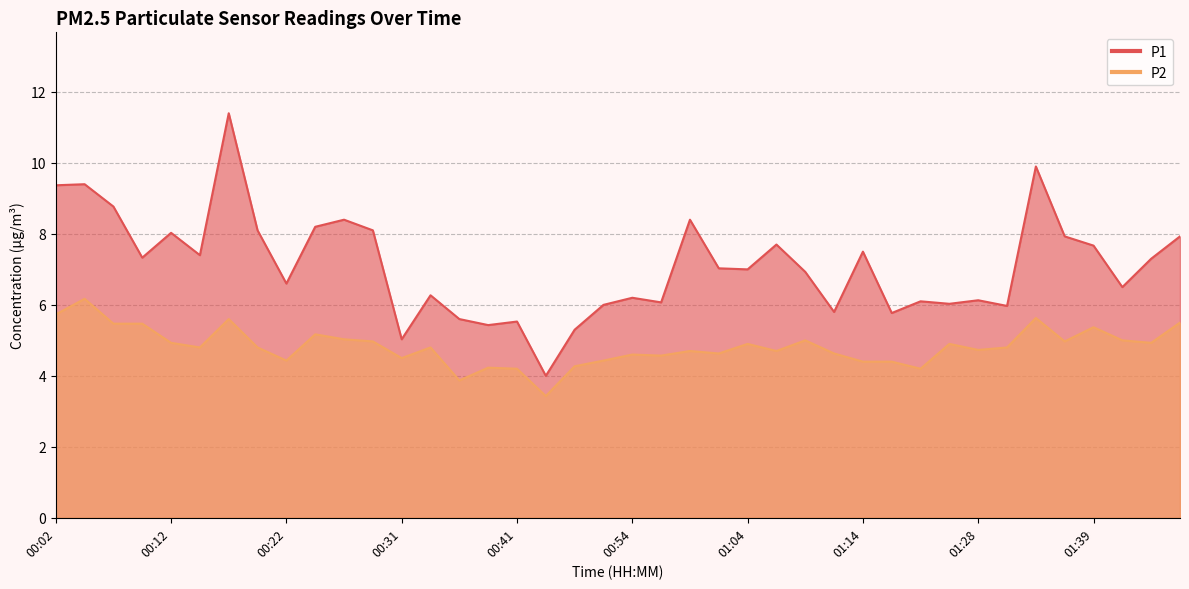

What is the value of the P2 point at the 20th from the left?

4.4